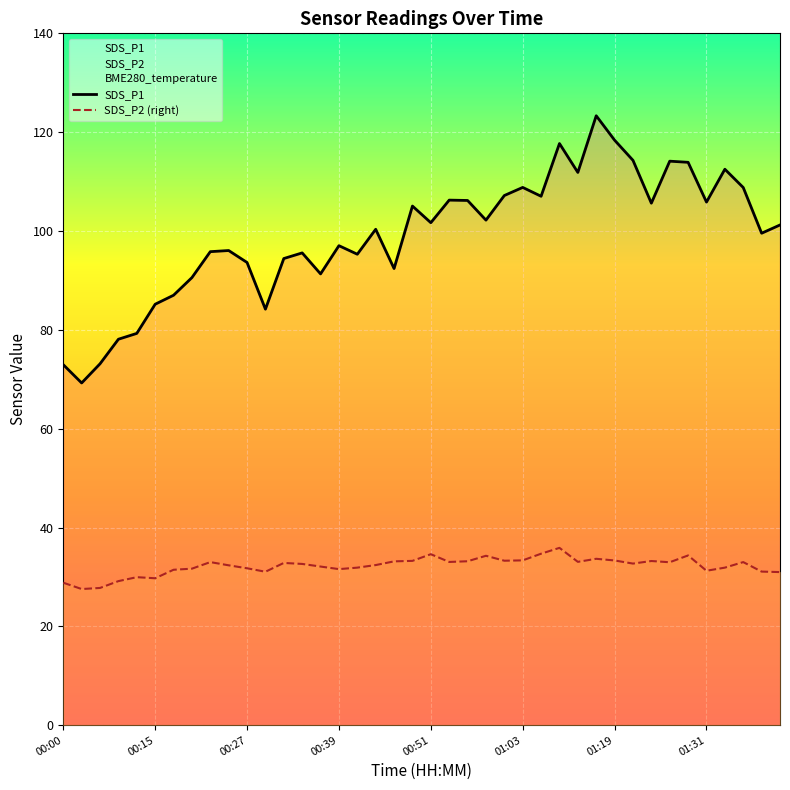

Which series has the widest spread of values?

SDS_P1